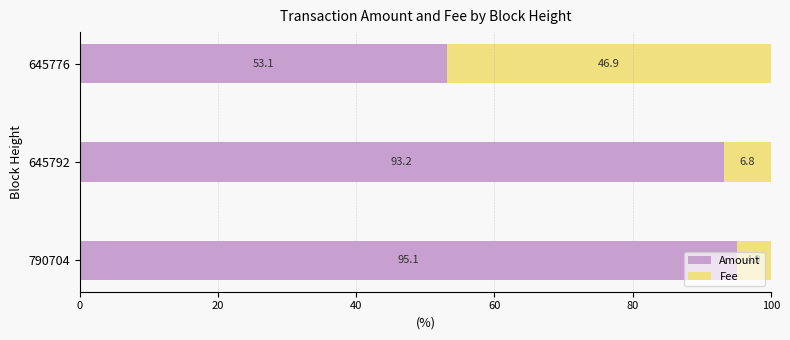

What value does the Amount series have at 645792?

93.2